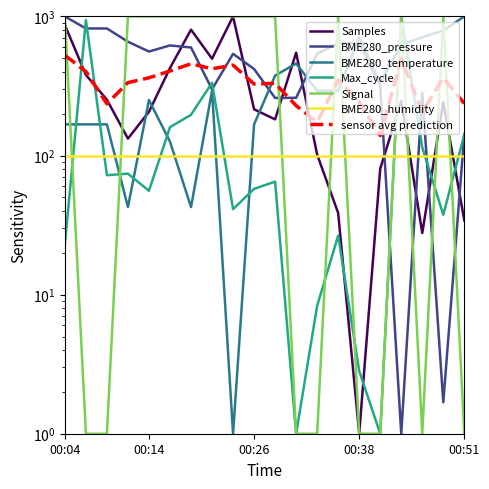

What is the difference between the maximum and minimum values in the Samples series?

999.0